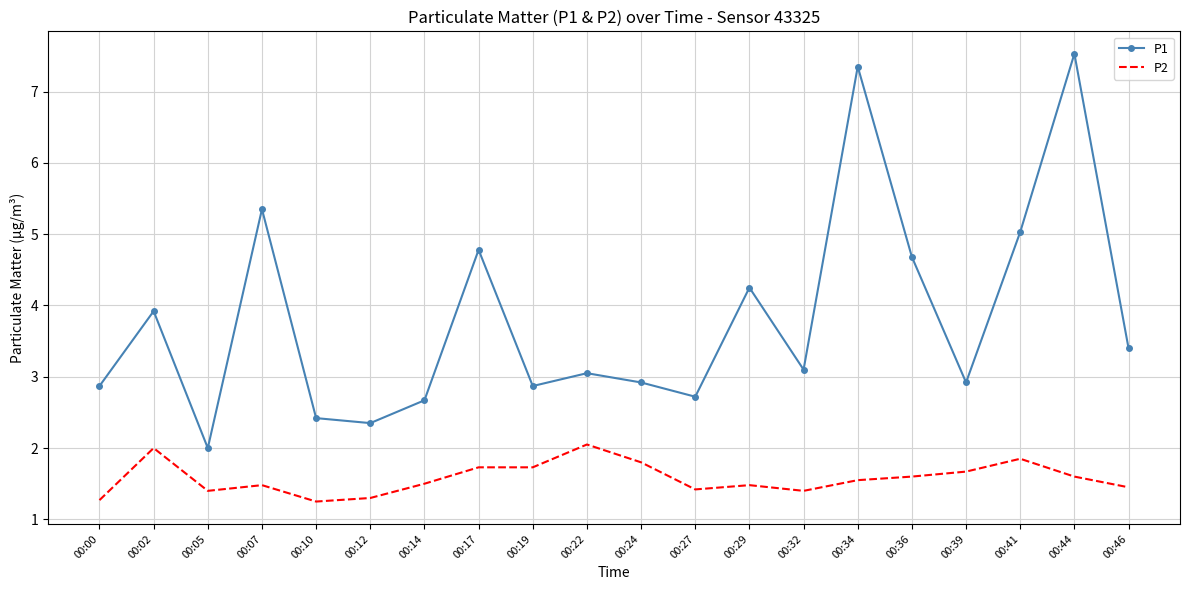

True or false: P2 has a value of 2.3 at 00:07.

False